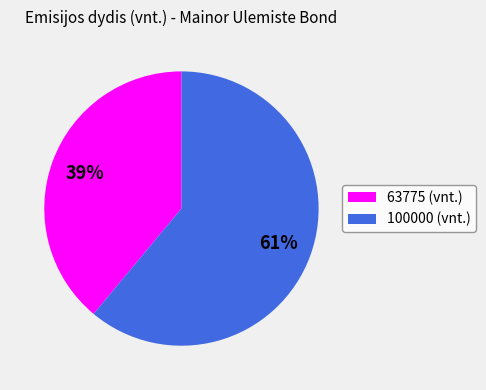

Is it true that 100000 is 61% of the pie?

True